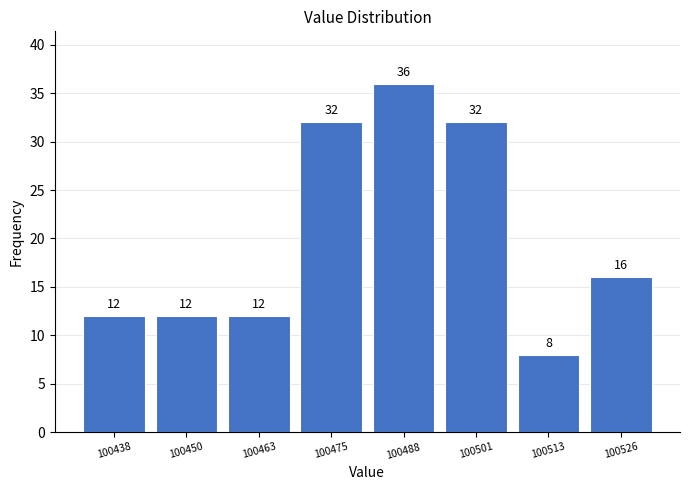

Reading left to right, list every bar in this chart as the range it spans on the x-axis followed by its height. The bar edges are not printed on the chart, so give them approximately, as read against the axis.

100432 to 100444: 12
100444 to 100456: 12
100456 to 100470: 12
100470 to 100482: 32
100482 to 100494: 36
100494 to 100508: 32
100508 to 100520: 8
100520 to 100532: 16